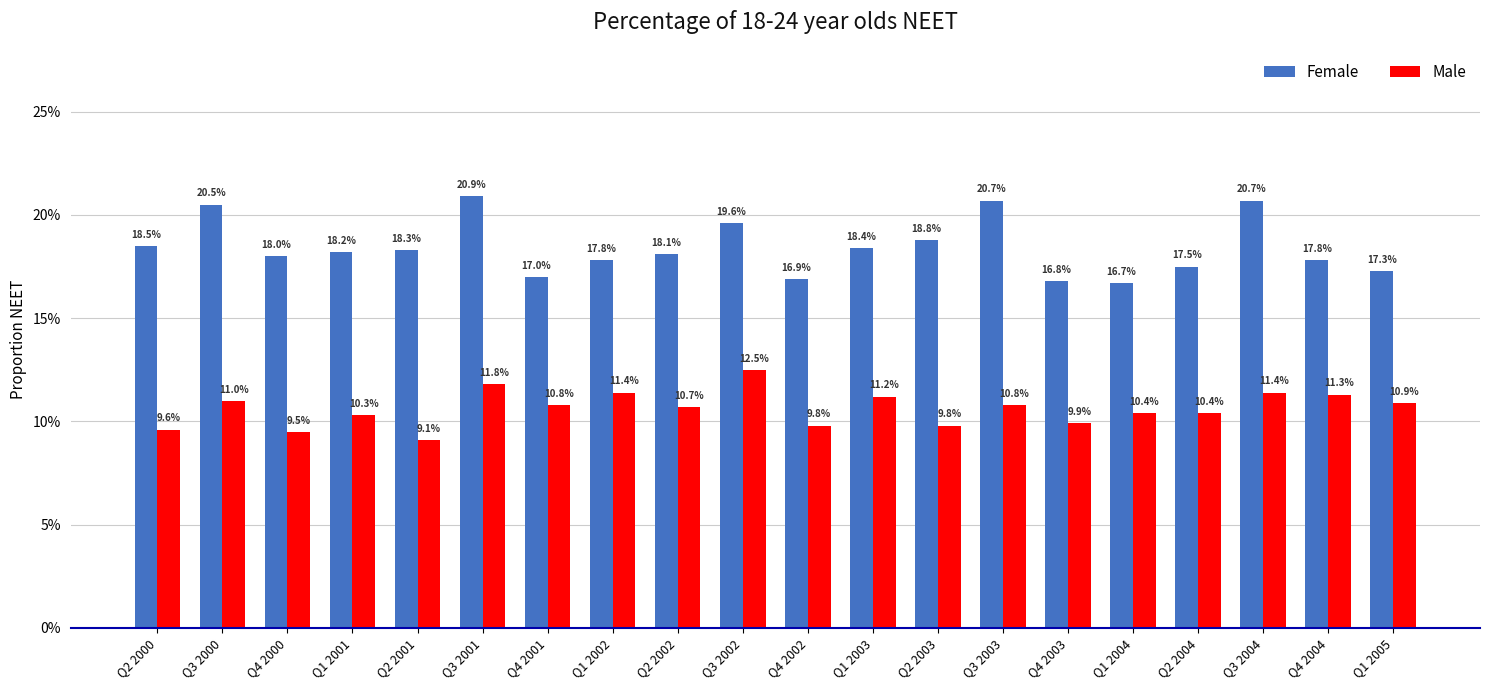

Does the chart contain any negative values?

No